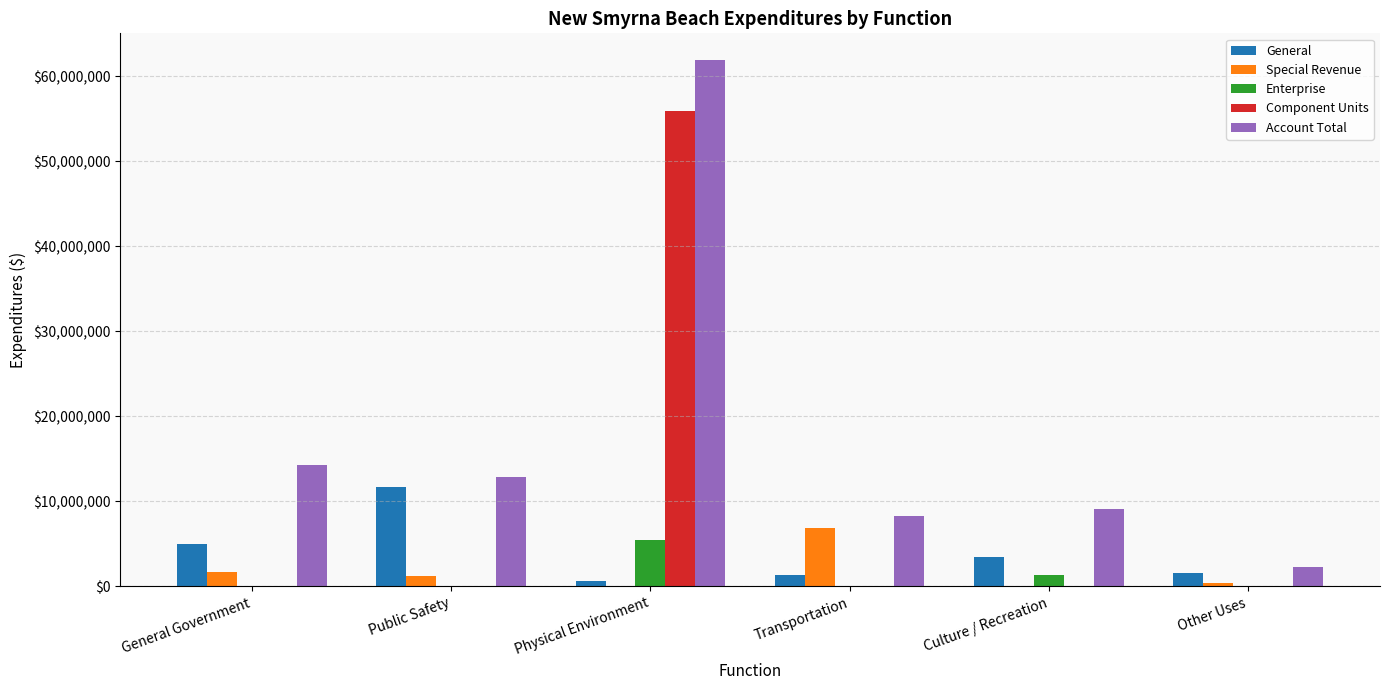

True or false: Account Total has a value of 9068842 at Culture / Recreation.

True